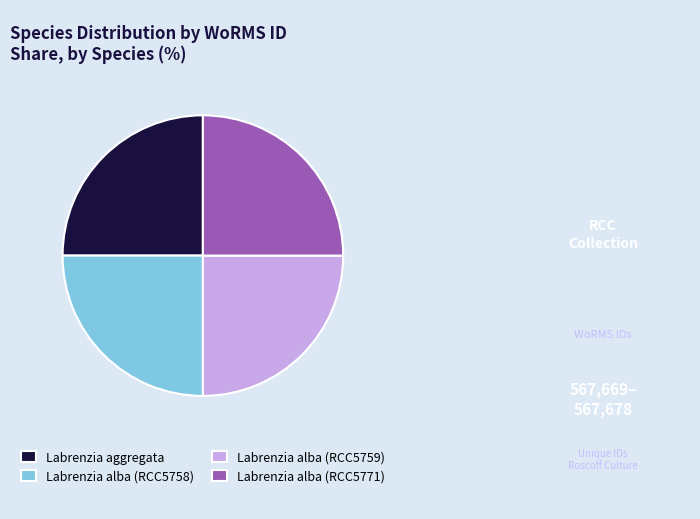

Approximately how many times larger is the value at Labrenzia alba (RCC5771) compared to Labrenzia alba (RCC5759)?

1.0